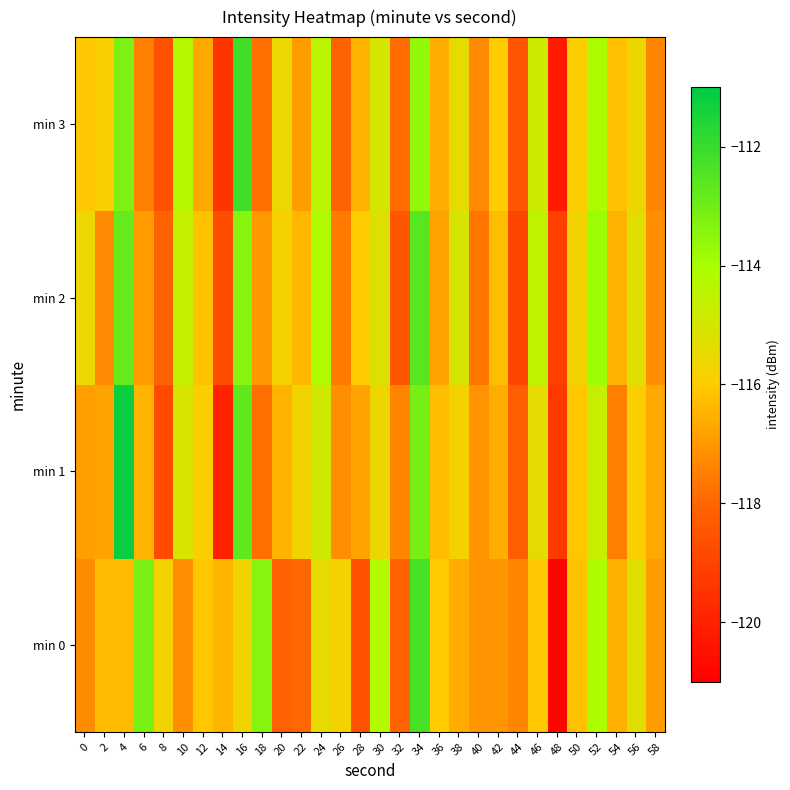

At which category does the chart reach its minimum across all series?

48